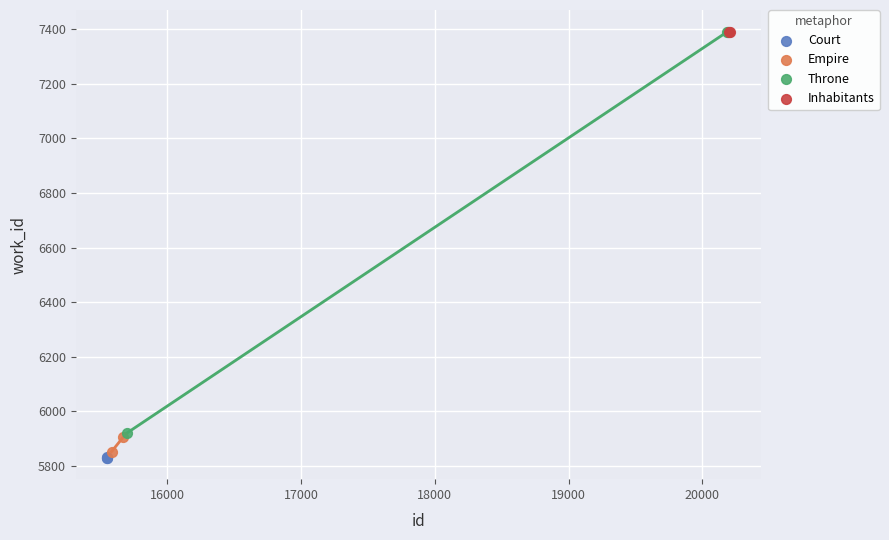

Which series contains the lowest Y value?

Court